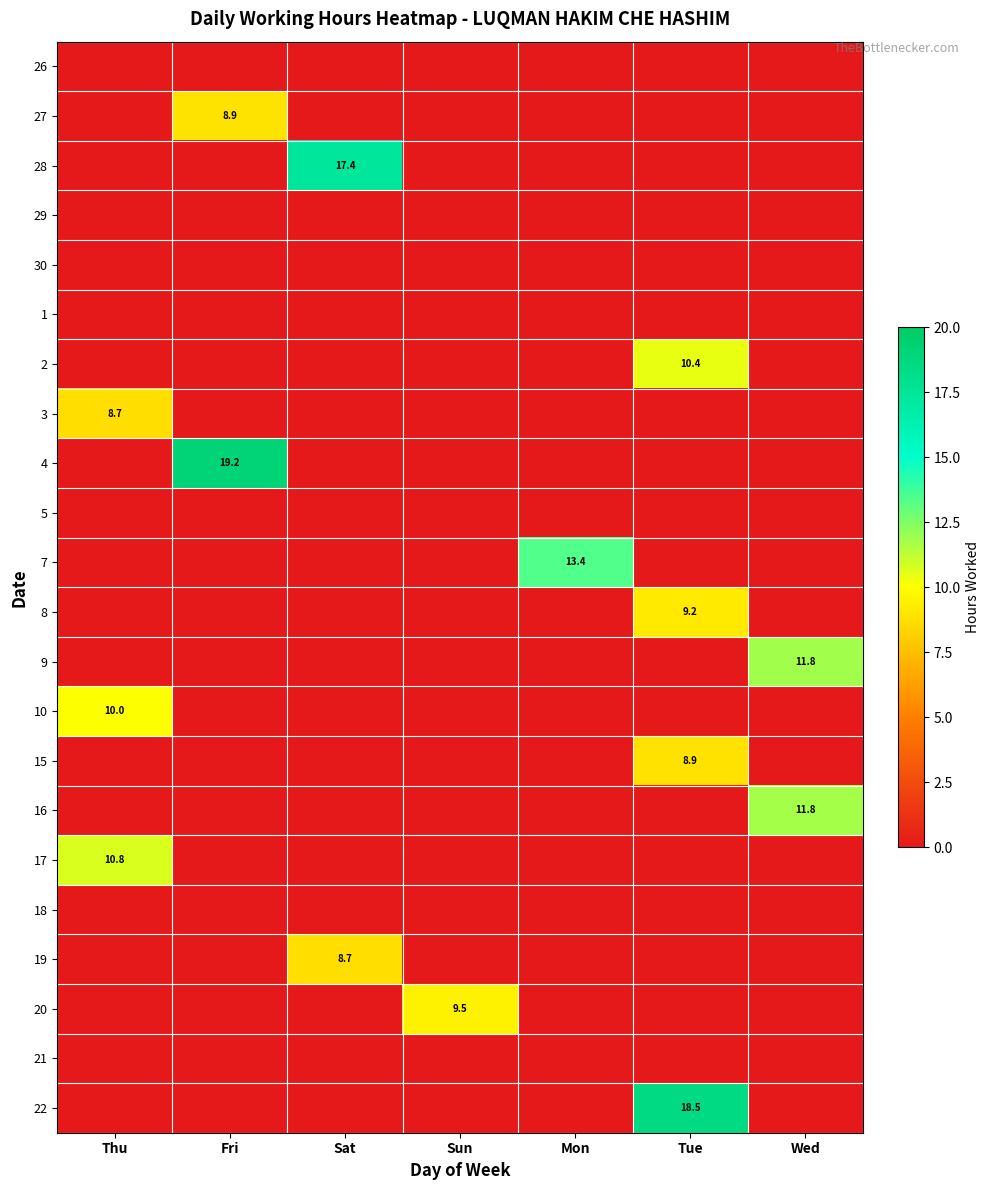

True or false: 17 has a value of 10.8 at Thu.

True